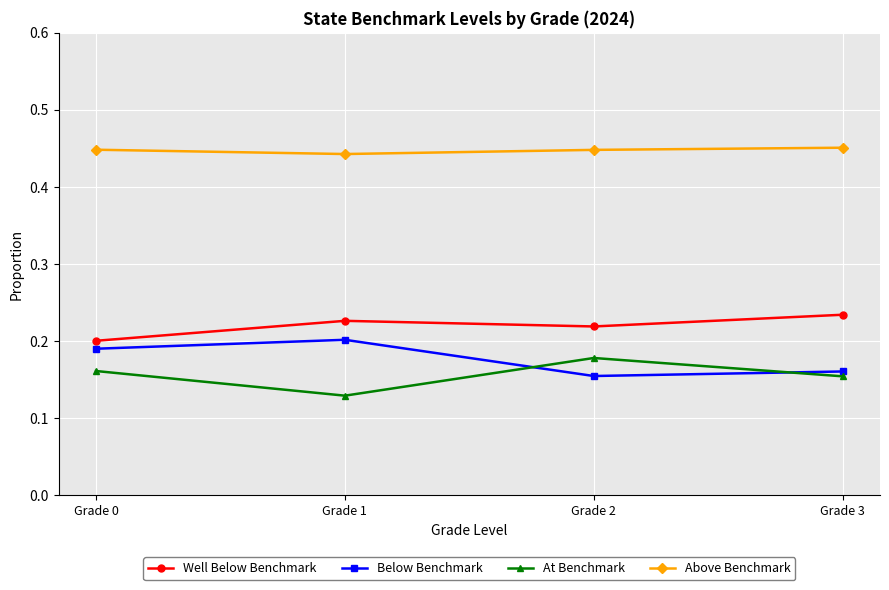

At which label does Below Benchmark reach its peak?

Grade 1